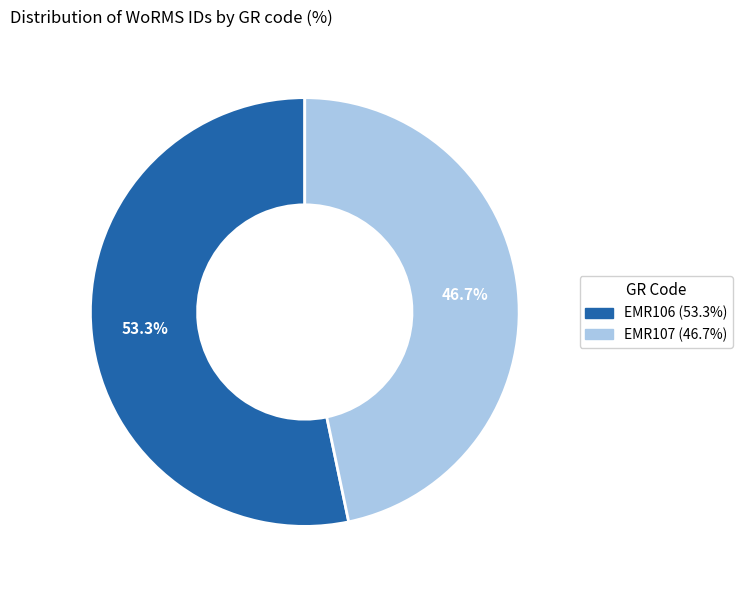

The EMR107 slice represents 47% of the pie. True or false?

True